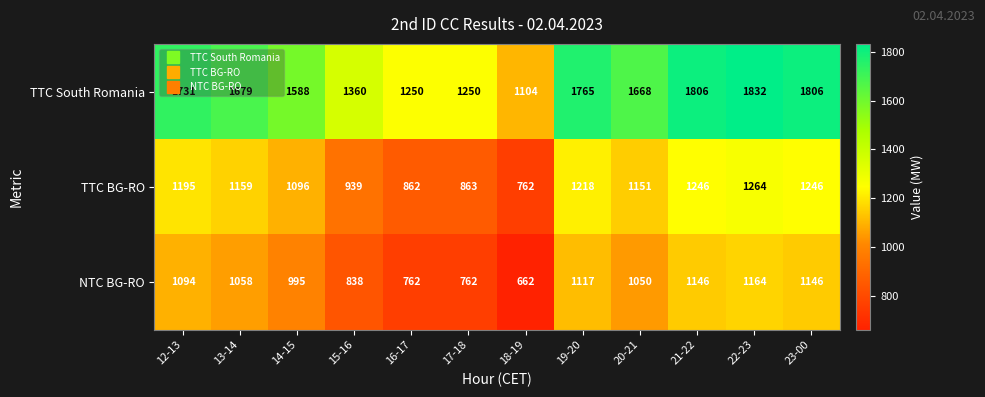

List the series in order of their peak value, lowest first.

NTC BG-RO, TTC BG-RO, TTC South Romania